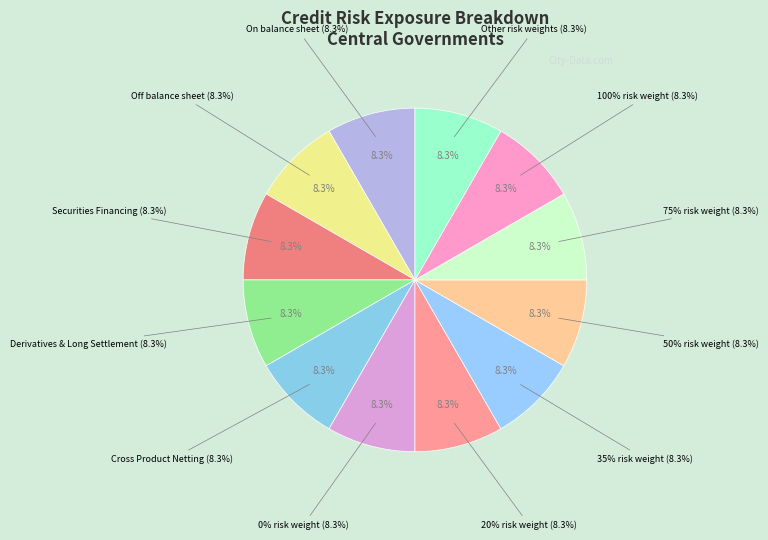

Which category has the smallest portion of the pie?

On balance sheet exposures